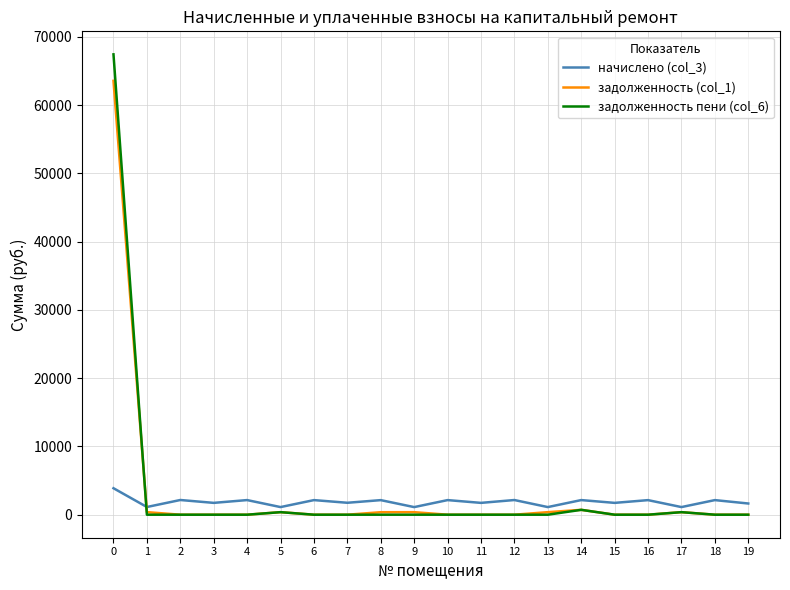

Where do начислено (col_3) and задолженность пени (col_6) first cross each other?

0 and 1